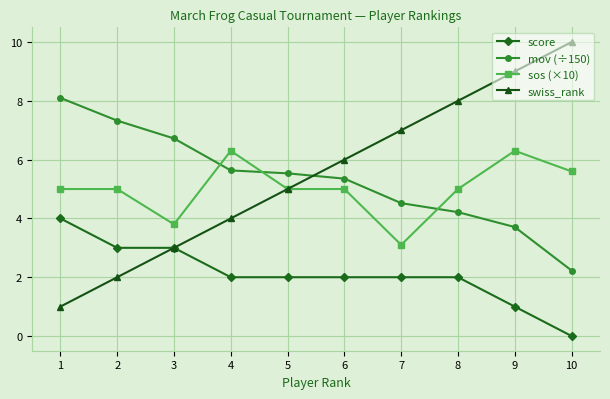

At which category is the sum across all series the highest?

9